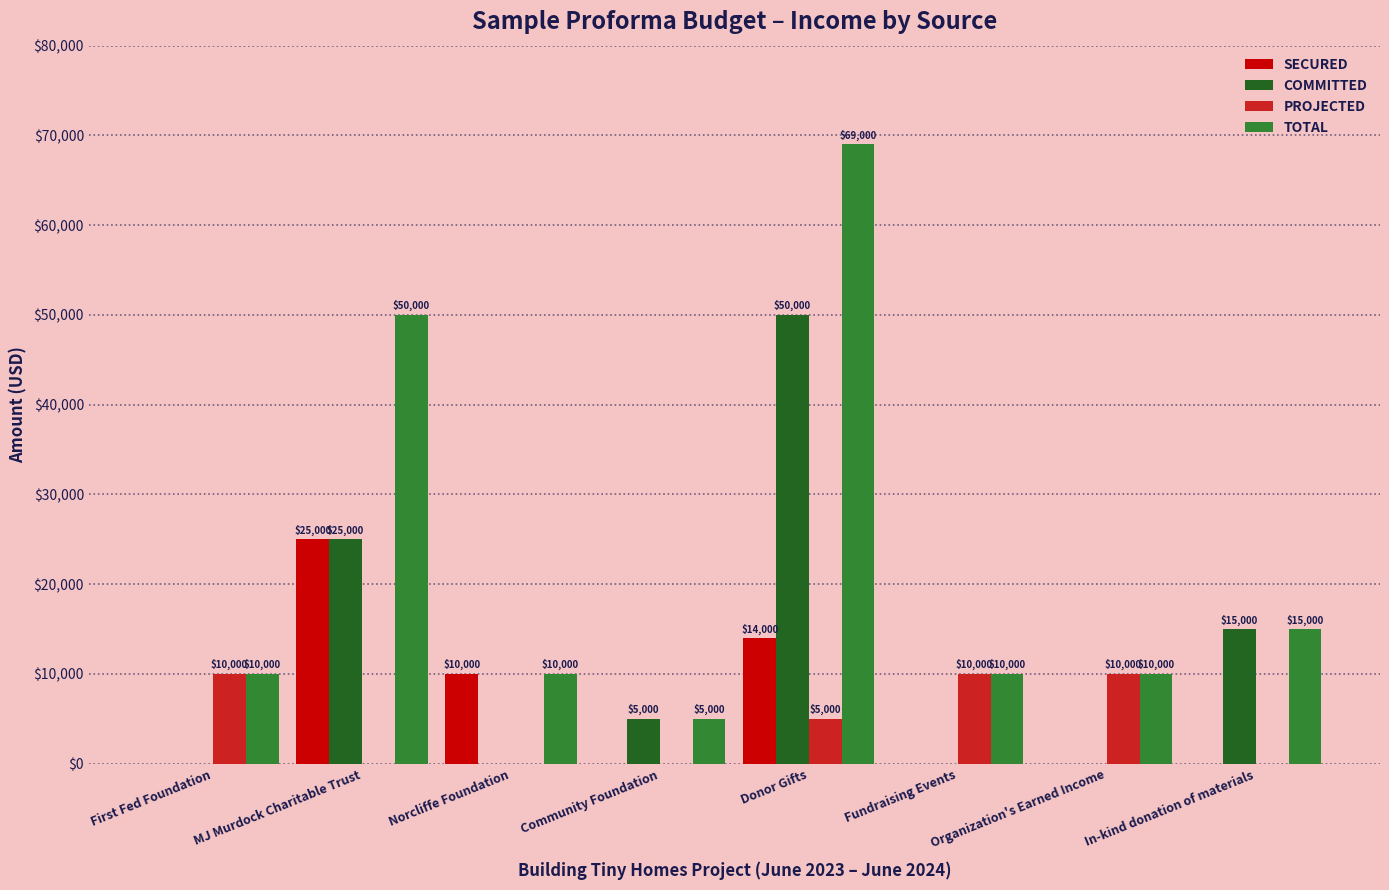

Where is SECURED nearest to the value 12500?

Donor Gifts